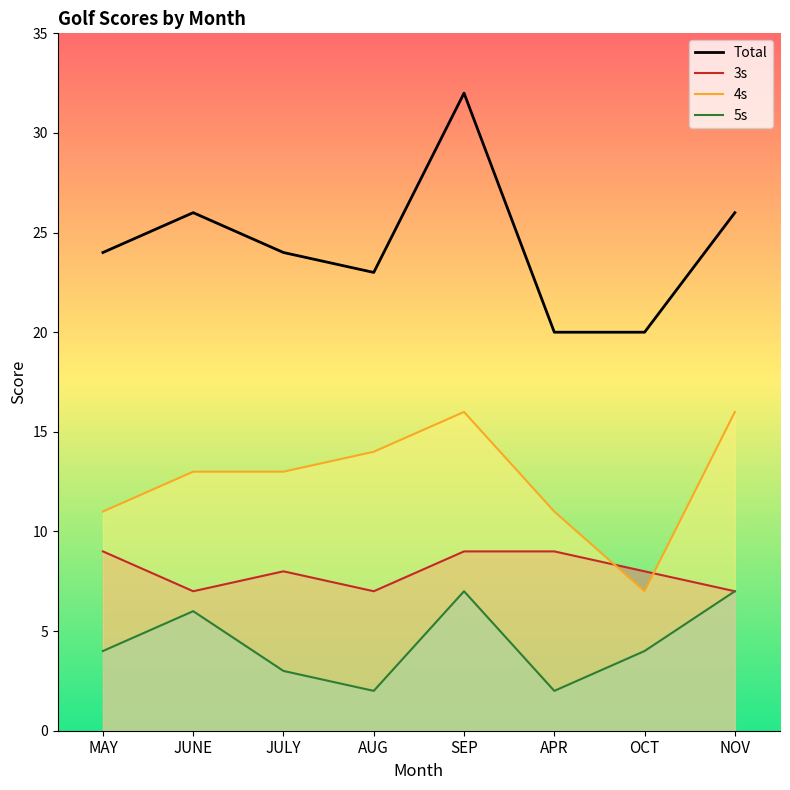

How many interior local valleys (lower than both neighbors) does the data have?

1